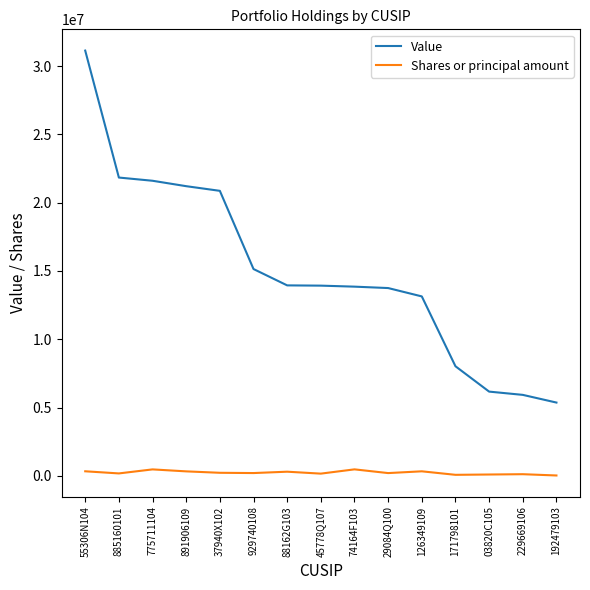

Rank the series by their maximum value, from highest to lowest.

Value, Shares or principal amount